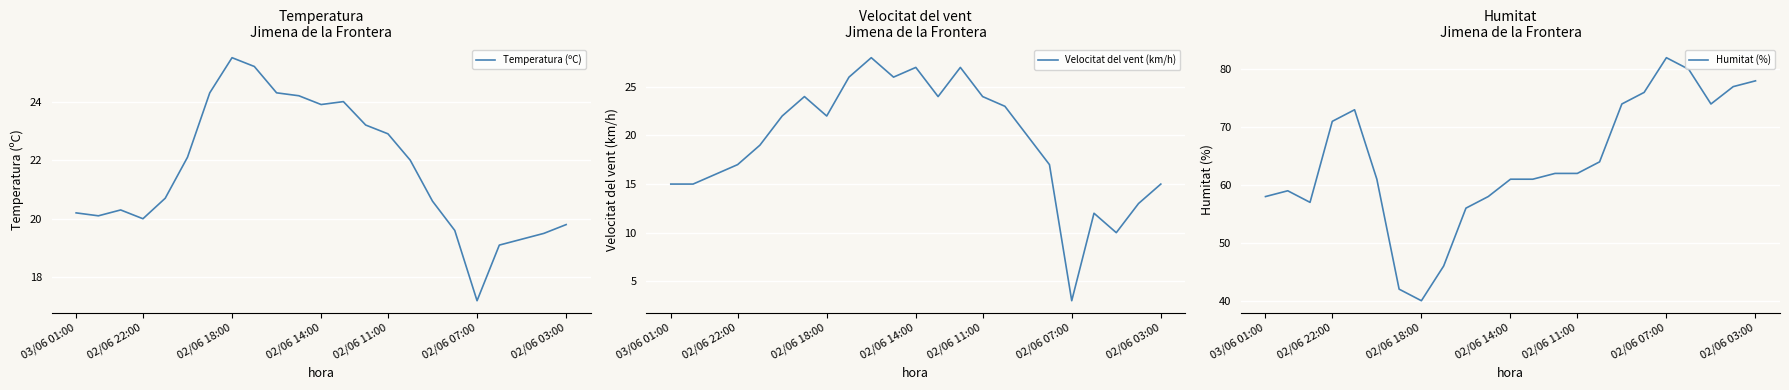

Rank the series at 21 from highest to lowest value.

Humitat (%), Temperatura (ºC), Velocitat del vent (km/h)